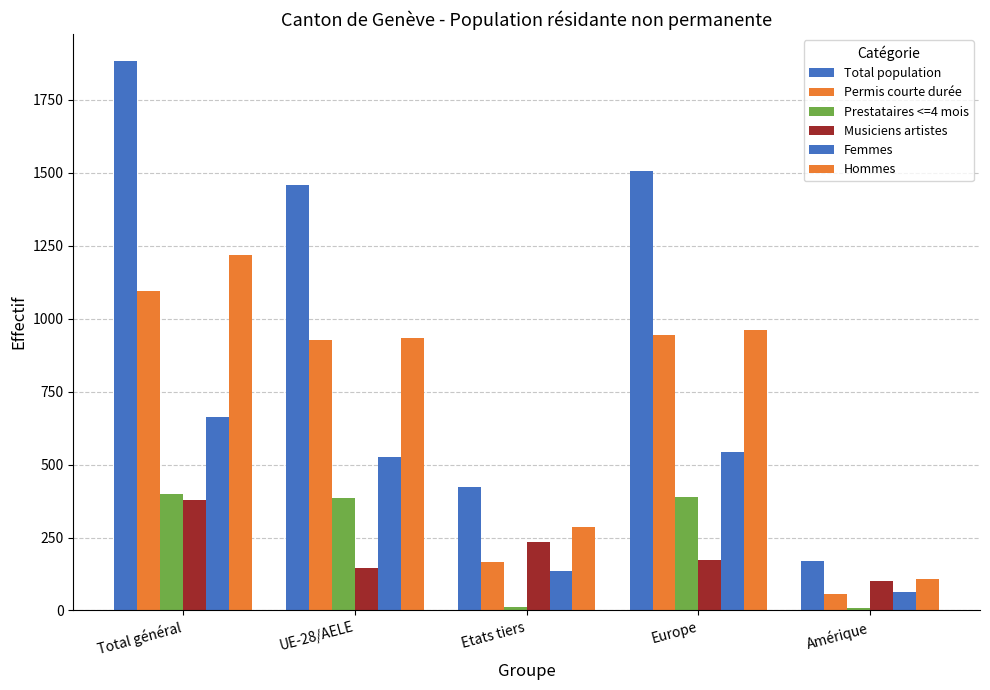

List the series in order of their peak value, highest first.

Total population, Hommes, Permis courte durée, Femmes, Prestataires <=4 mois, Musiciens artistes